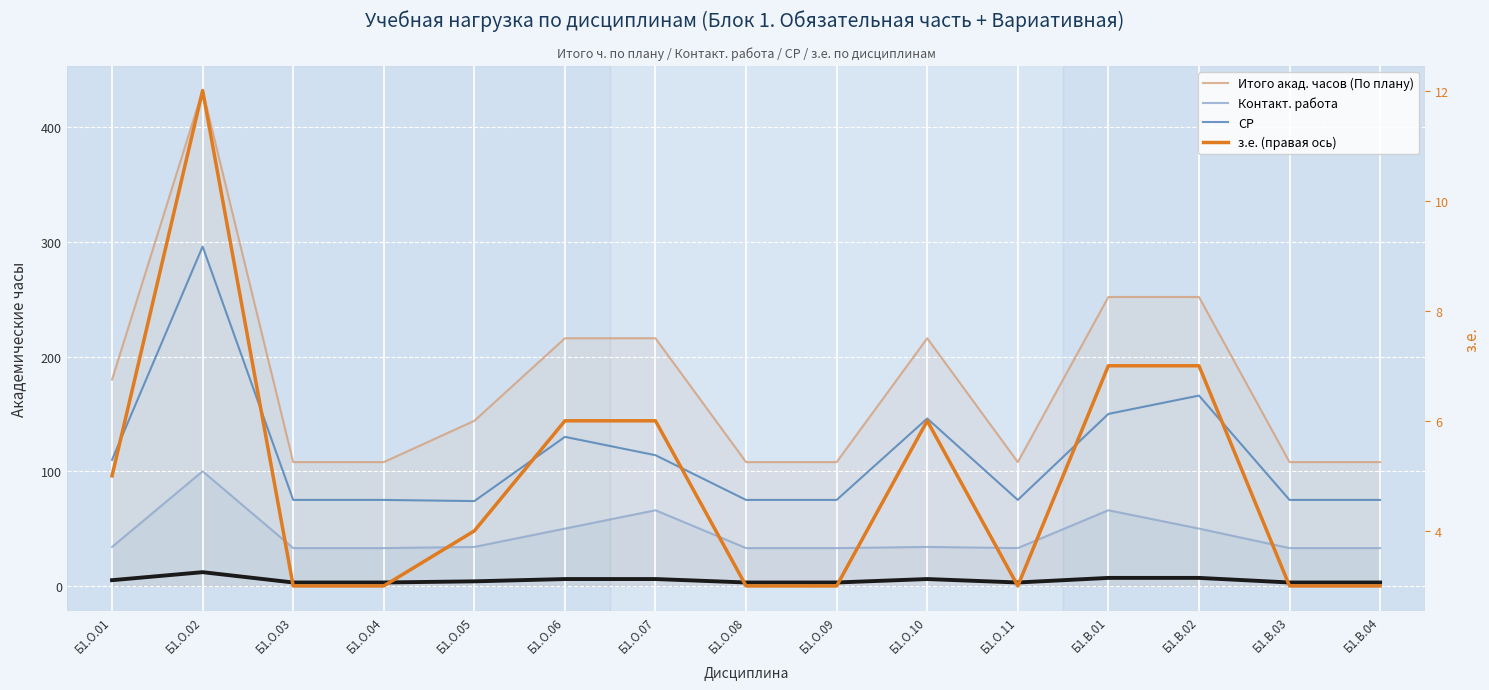

What is the label of the 15th point from the right?

Б1.О.01